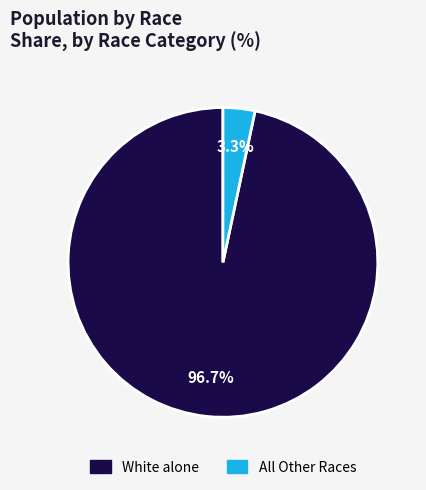

Is there any slice that represents more than half of the pie?

Yes